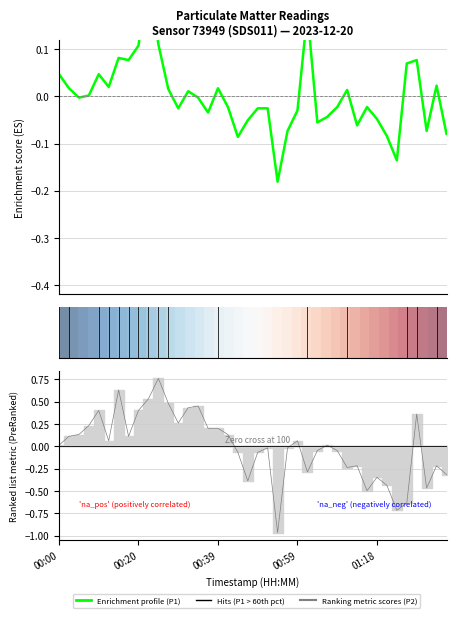

Is the value of P1 at 01:11 greater than the value of P2 at 00:35?

No